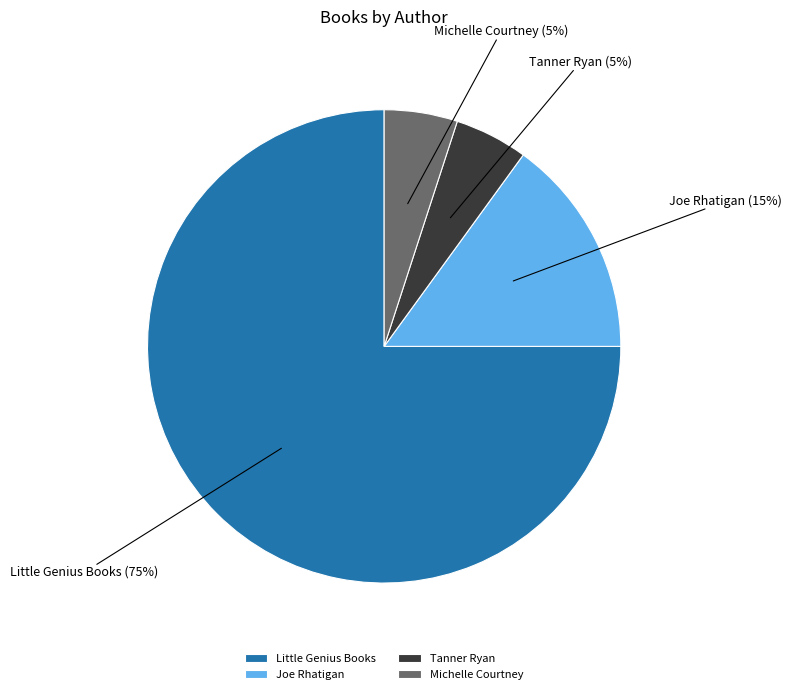

How many slices are in this pie chart?

4